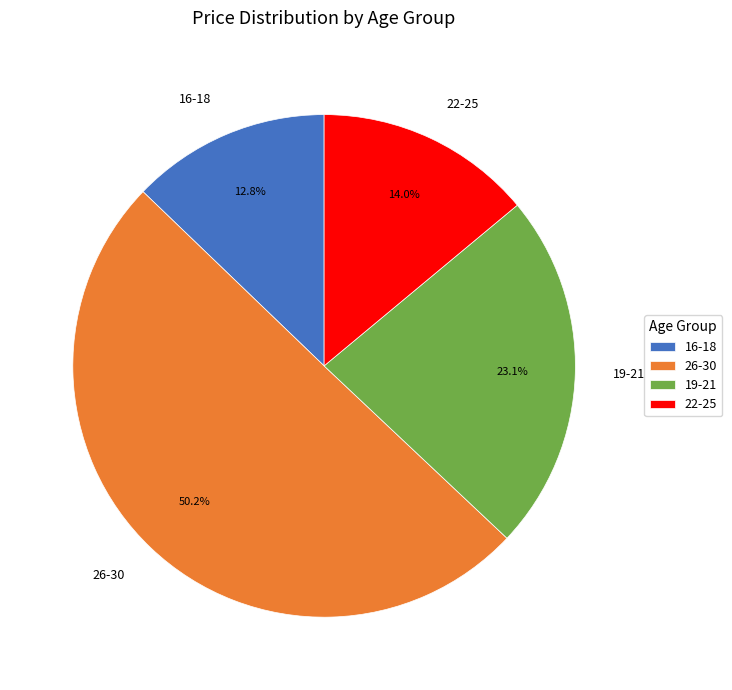

How many slices are in this pie chart?

4